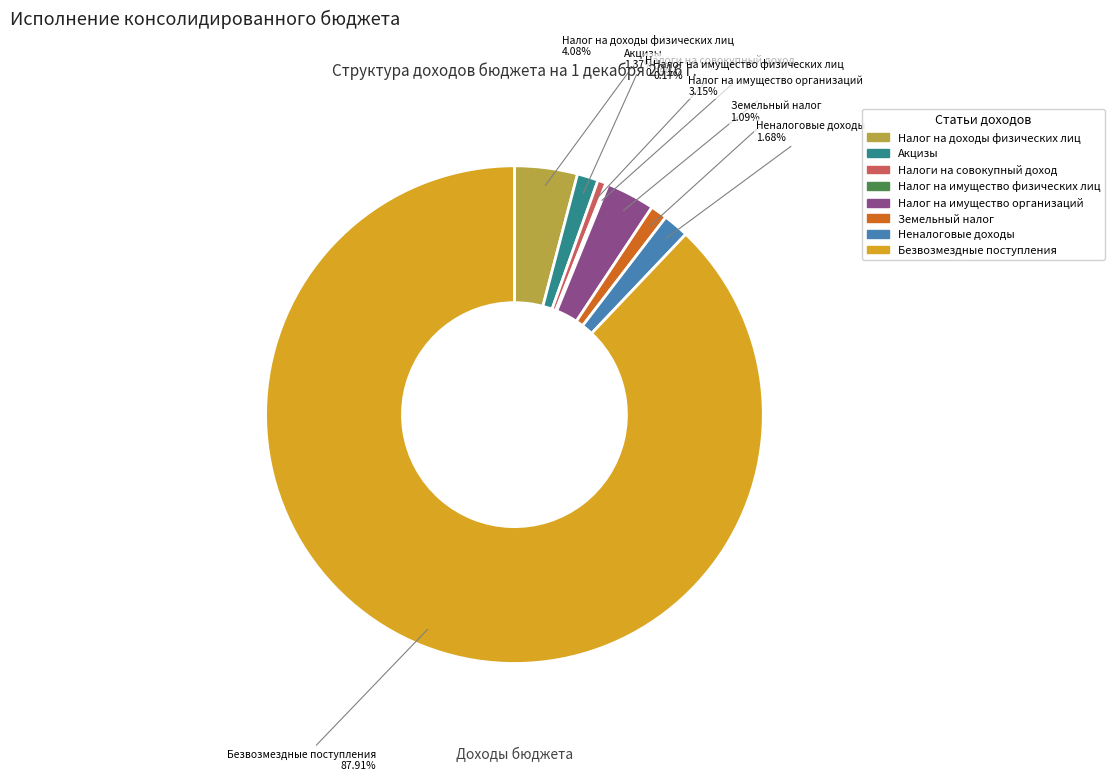

Which slice represents more than half of the pie?

Безвозмездные поступления